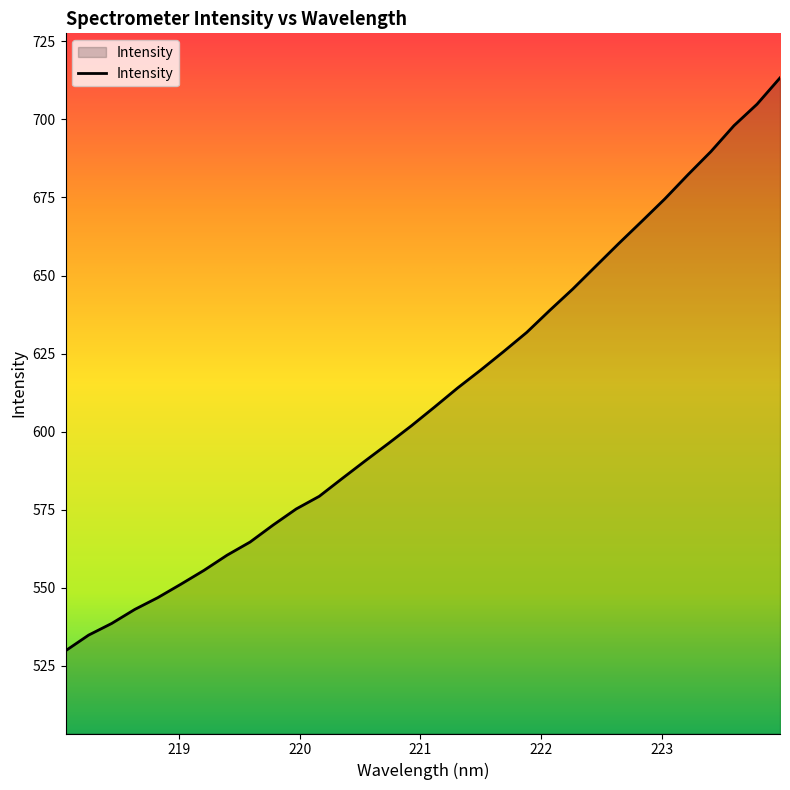

True or false: the data has more than 0 interior local peaks.

False